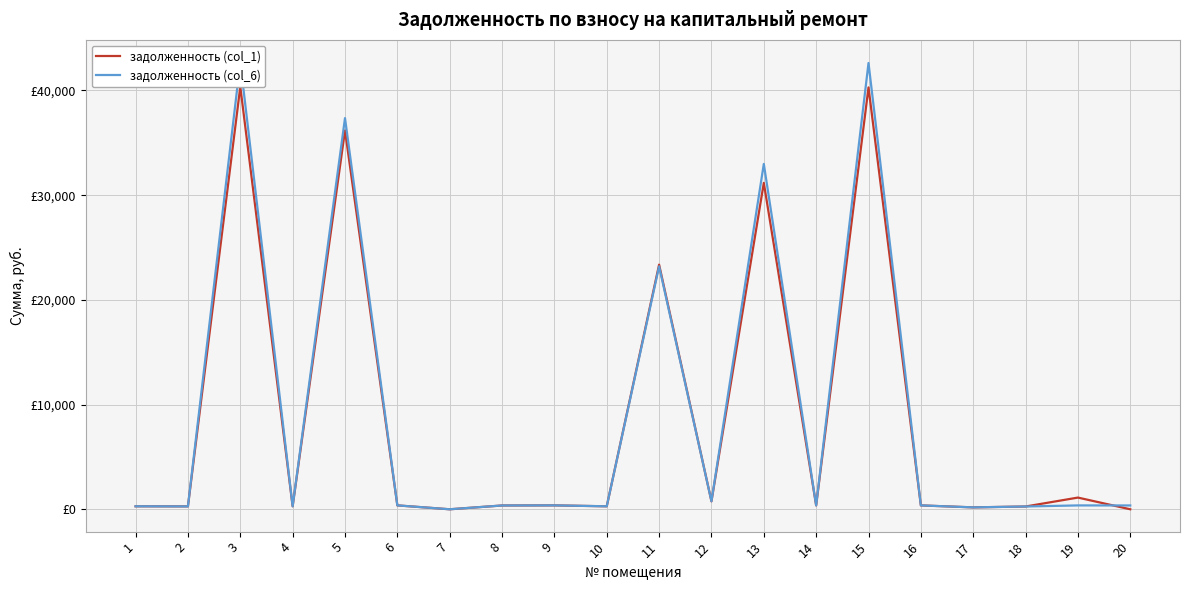

Which series has the largest range (max minus min)?

задолженность (col_6)